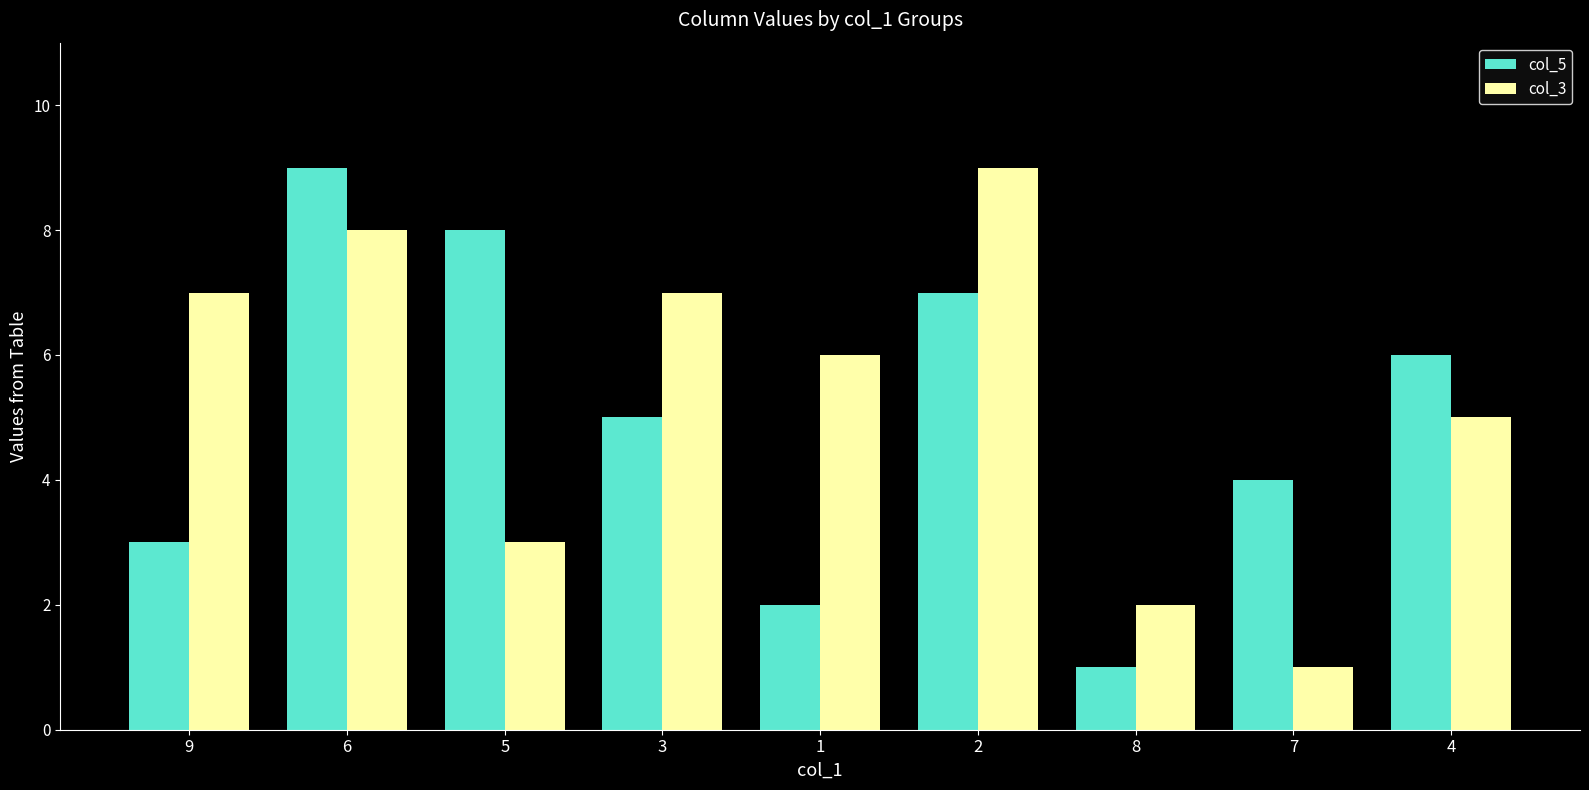

What is the sum of the col_3 values at 5 and 9?

10